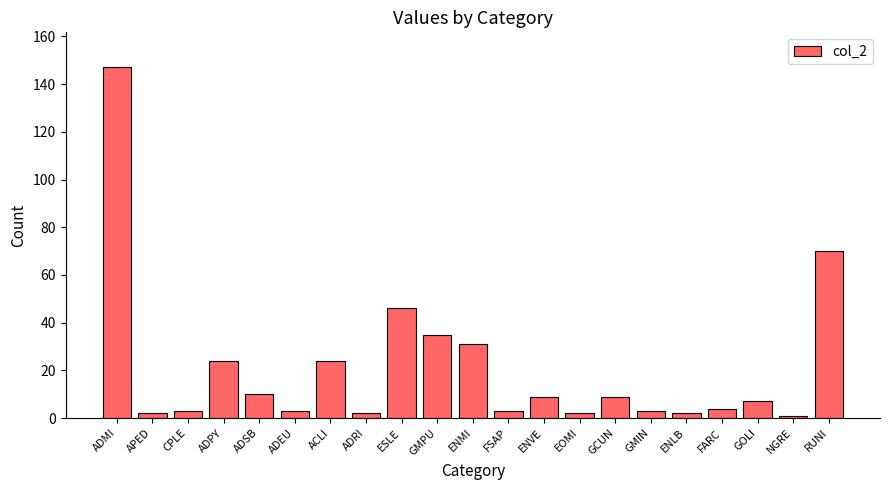

At which label does the data first exceed 7?

ADMI